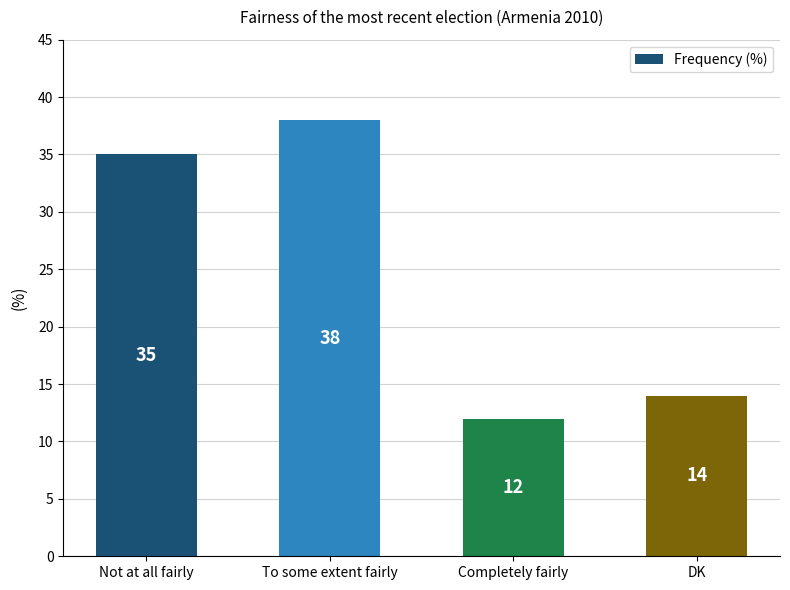

Approximately how many times larger is the value at Not at all fairly compared to Completely fairly?

2.9